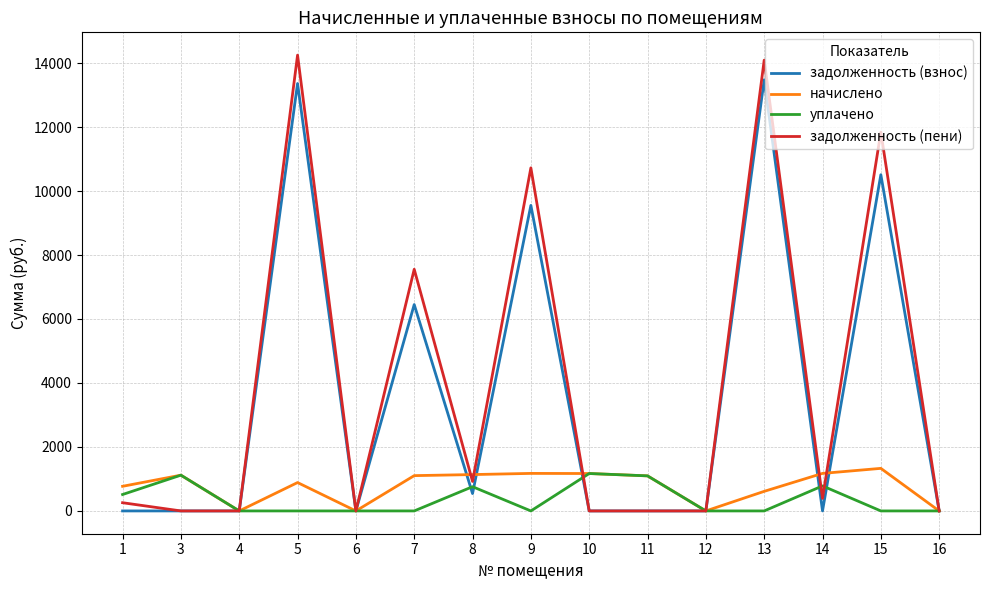

Which series has the largest range (max minus min)?

задолженность (пени)